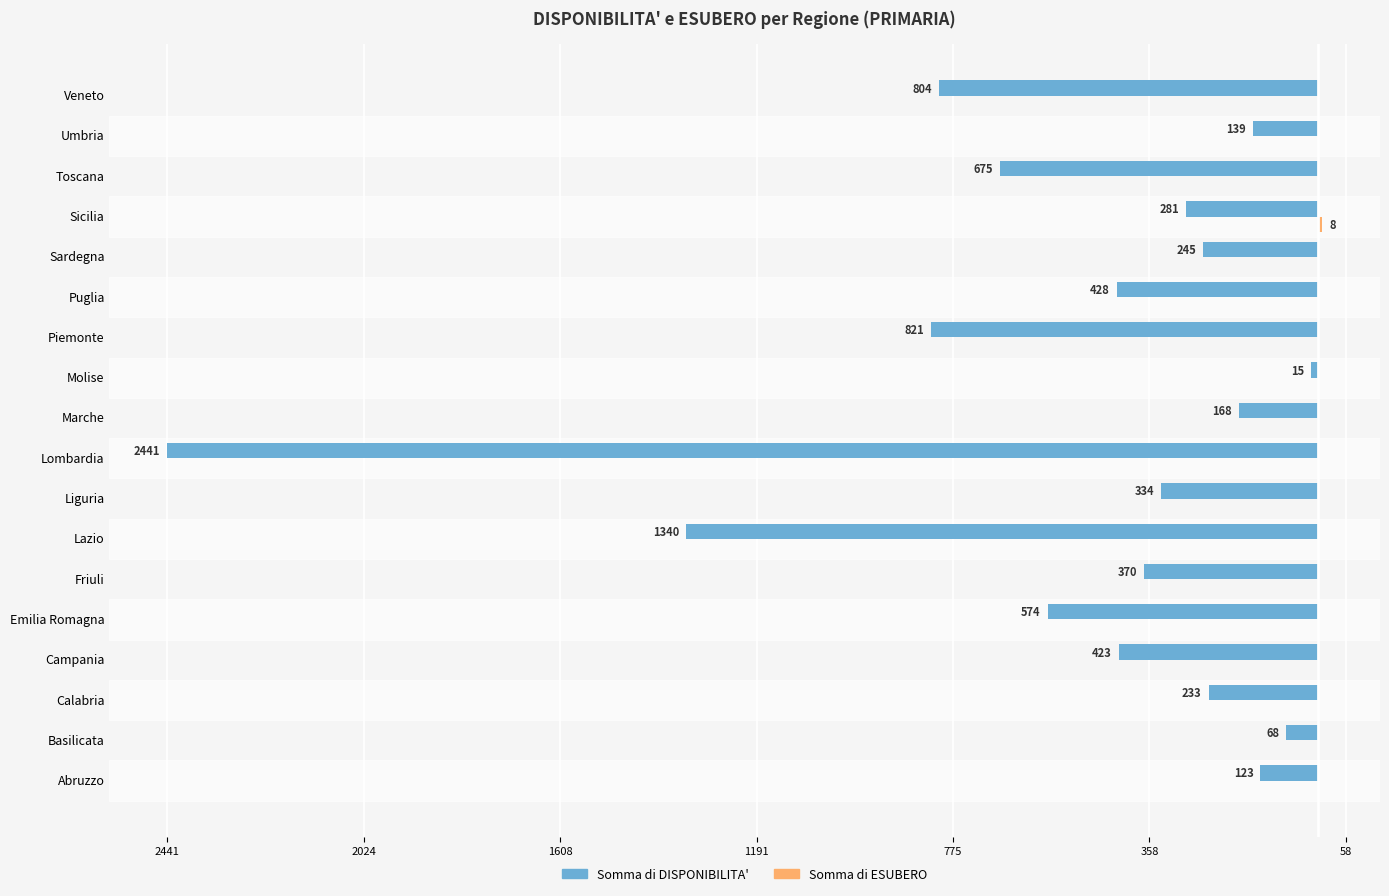

What are all the series names shown in the legend?

Somma di DISPONIBILITA', Somma di ESUBERO